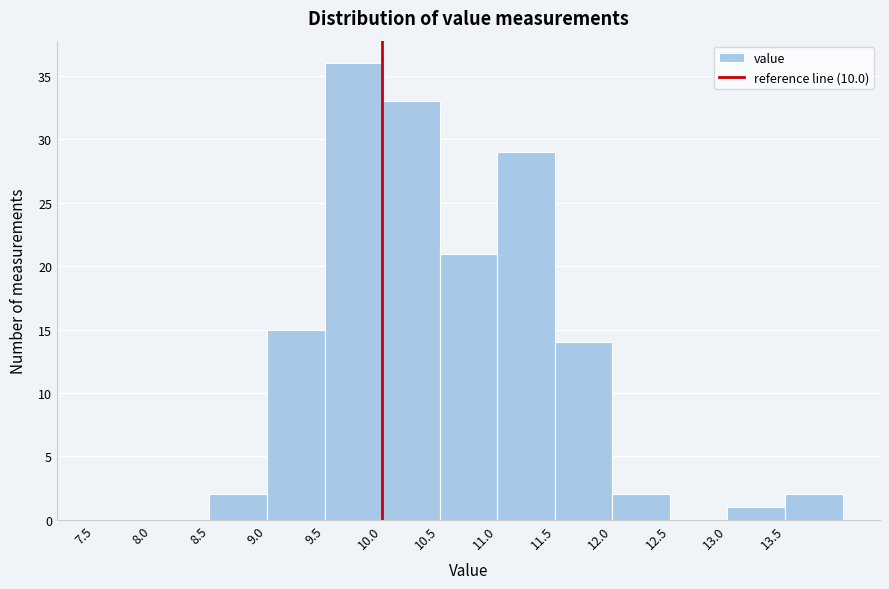

What is the height of the bar covering 11.0 to 11.5 on the x-axis? The values are not printed on the chart, so give them approximately, as read against the axis.

29